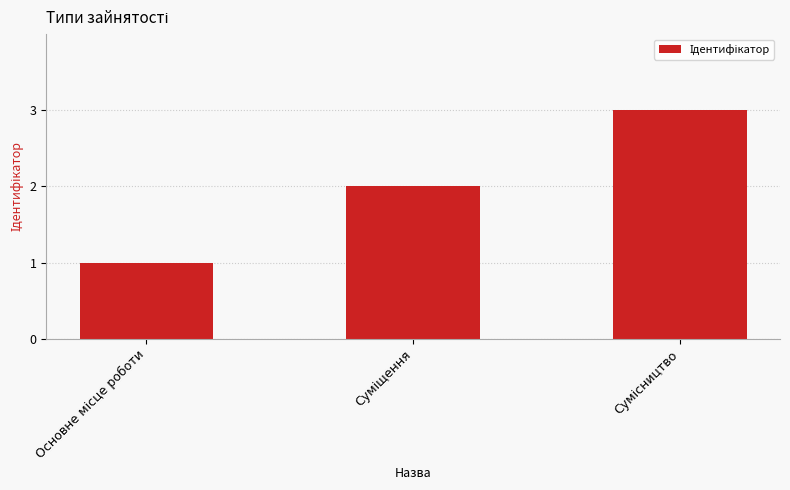

What is the sum of all values?

6